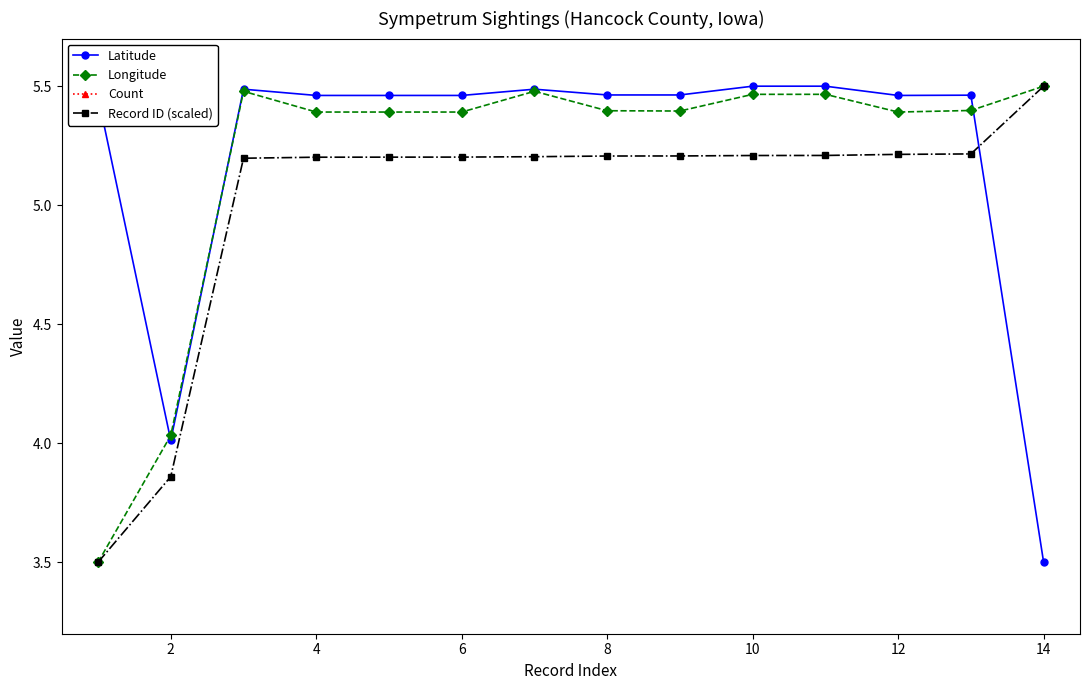

True or false: Longitude has more than 1 interior local peaks.

True